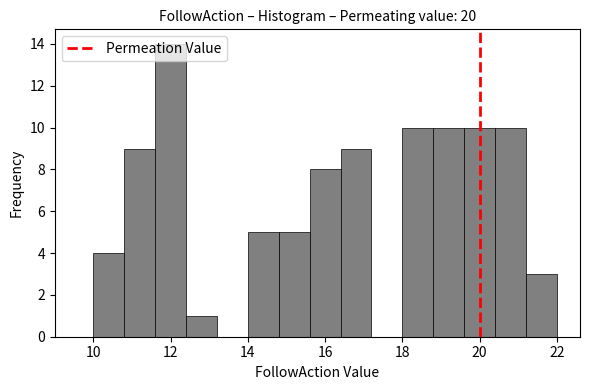

What is the height of the bar covering 21.2 to 22.0 on the x-axis? The values are not printed on the chart, so give them approximately, as read against the axis.

3